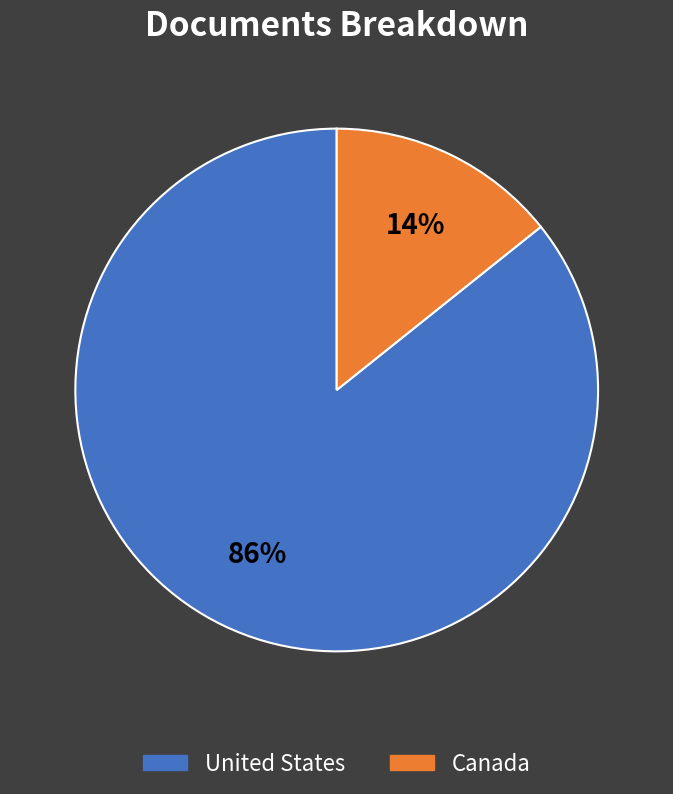

Which slice is the largest?

United States